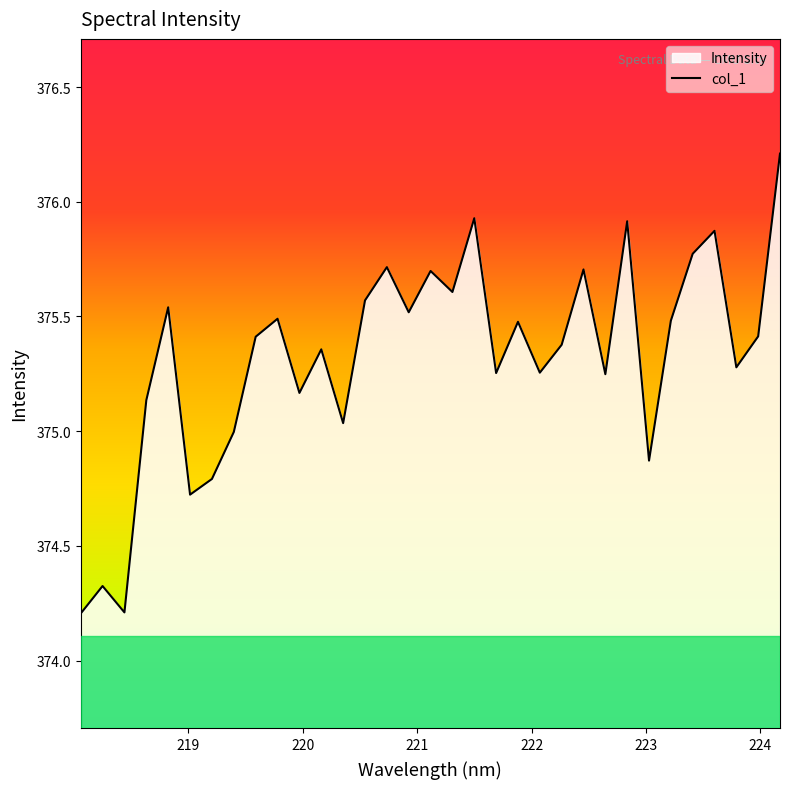

What is the greatest value displayed?

376.2